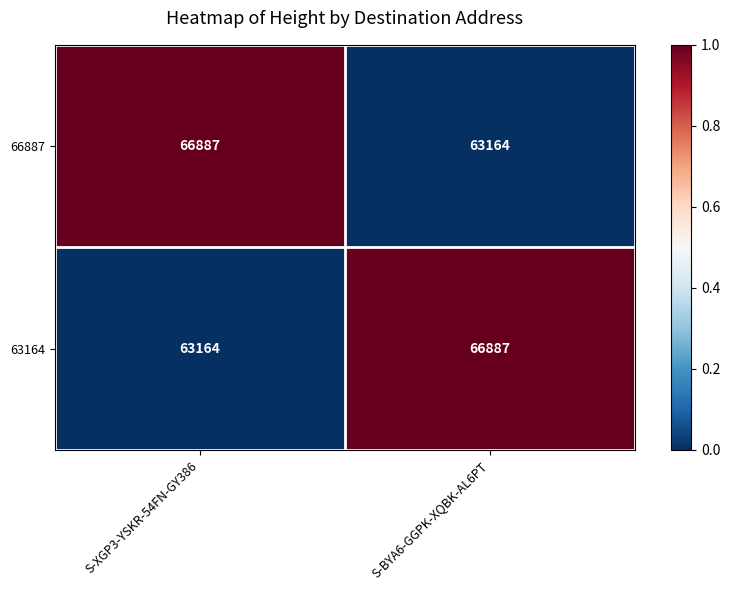

Reading right to left, transcribe all the data shown in this chart.

66887: S-BYA6-GGPK-XQBK-AL6PT=63164	S-XGP3-YSKR-54FN-GY386=66887
63164: S-BYA6-GGPK-XQBK-AL6PT=66887	S-XGP3-YSKR-54FN-GY386=63164